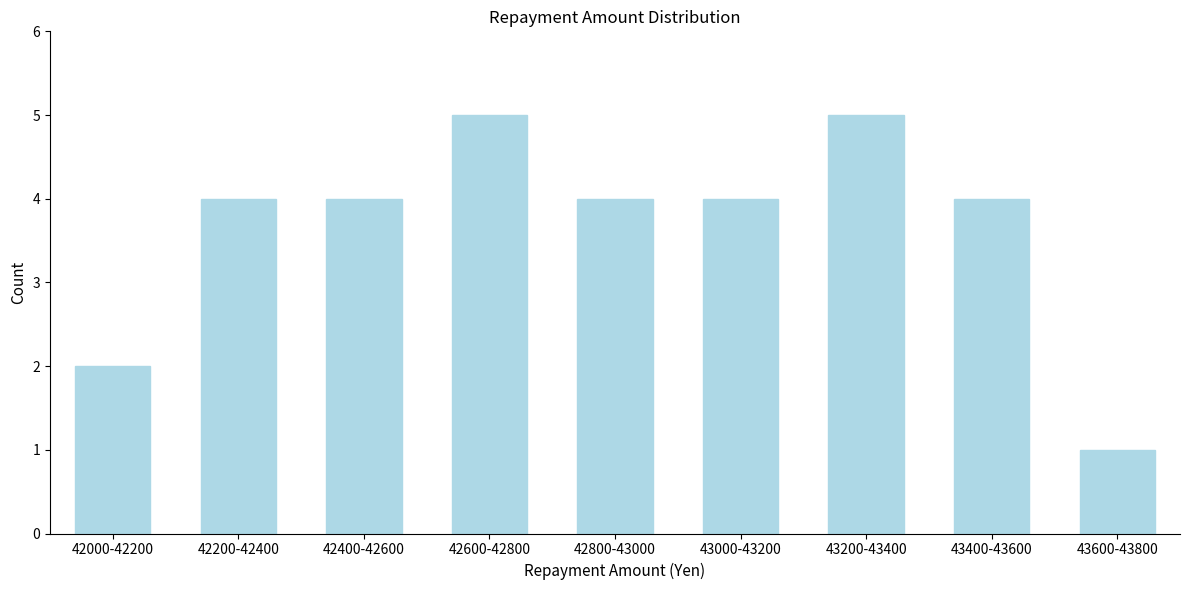

Reading left to right, transcribe all the data shown in this chart.

42000-42200=2	42200-42400=4	42400-42600=4	42600-42800=5	42800-43000=4	43000-43200=4	43200-43400=5	43400-43600=4	43600-43800=1